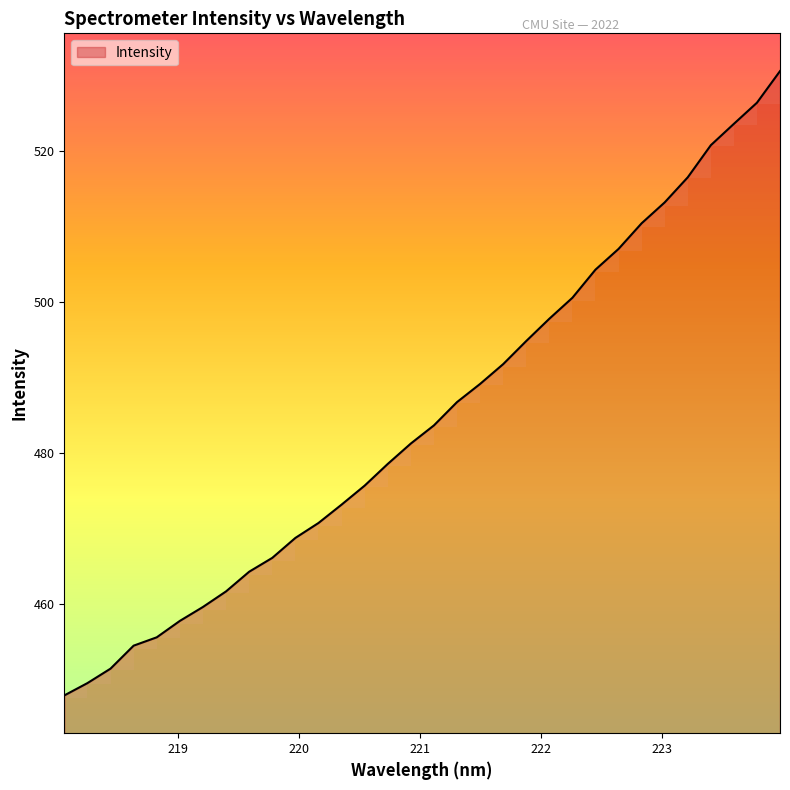

Where does the data first go above 483?

221.1174